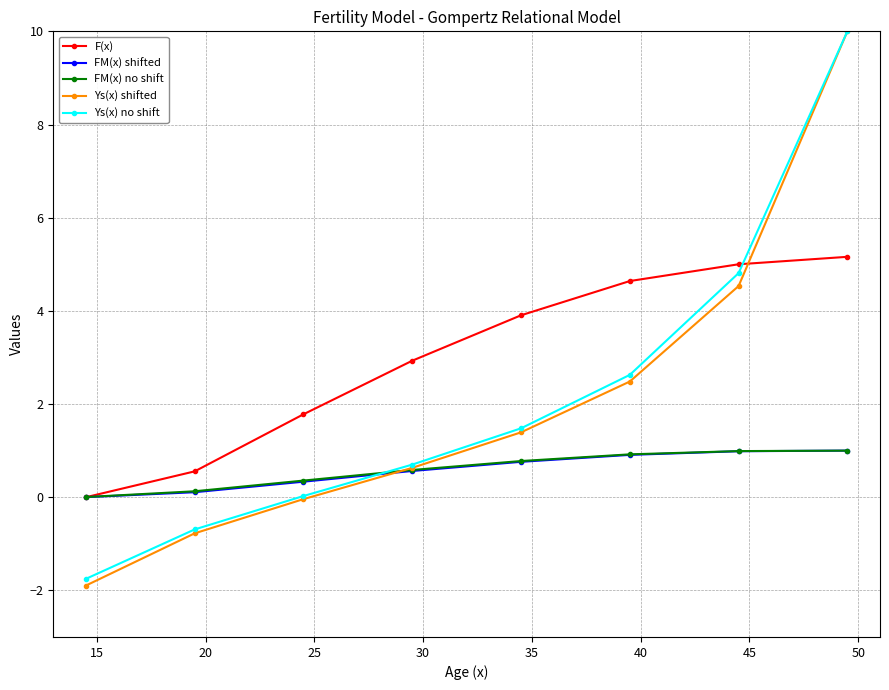

Count the number of categories in the chart.

8